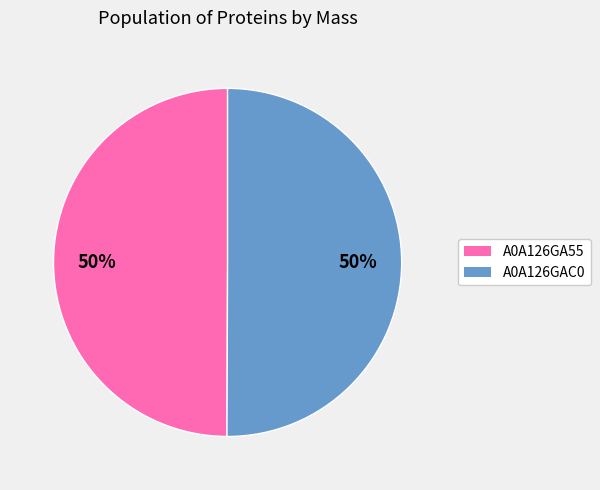

To the nearest percent, what is the average slice percentage?

50%